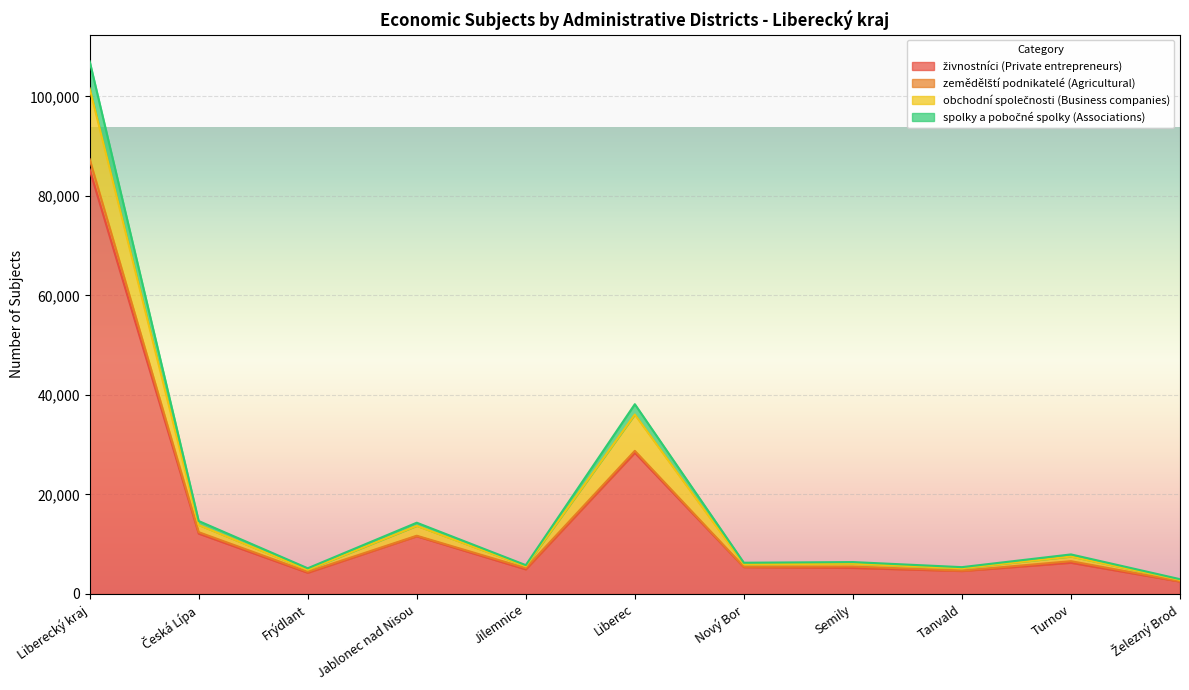

Is the value of obchodní společnosti (Business companies) at Nový Bor greater than the value of spolky a pobočné spolky (Associations) at Semily?

Yes